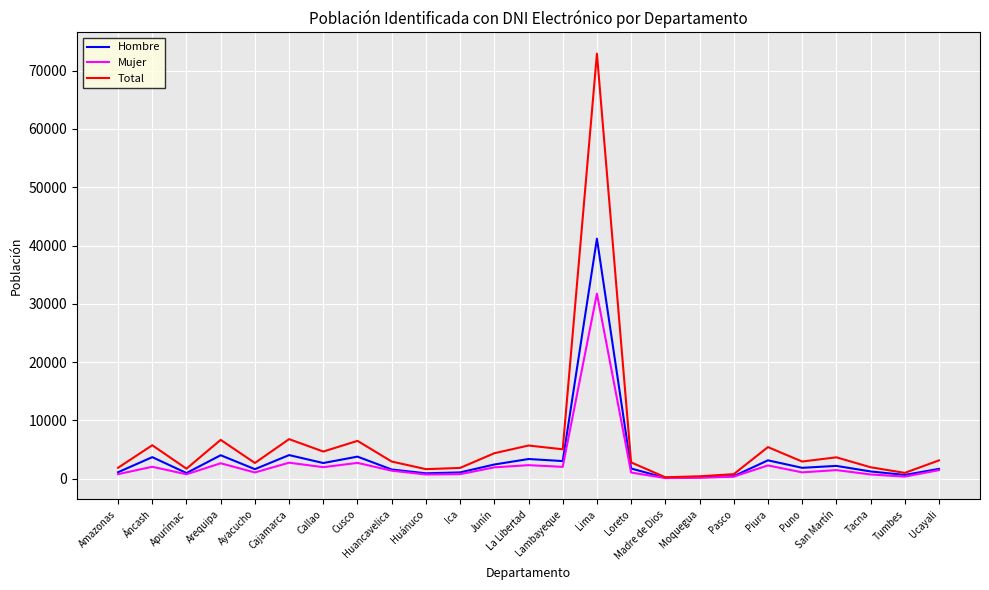

Rank the series by their maximum value, from highest to lowest.

Total, Hombre, Mujer